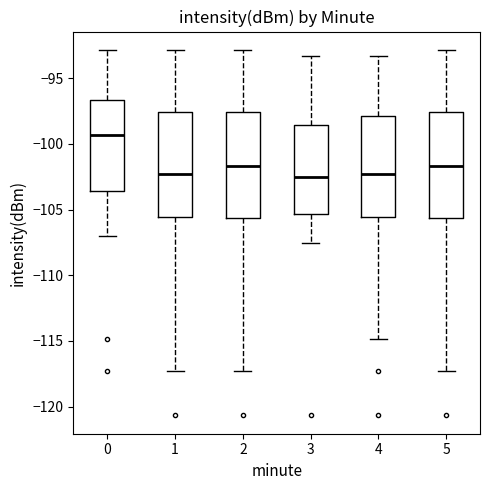

Which box has the highest median line?

0